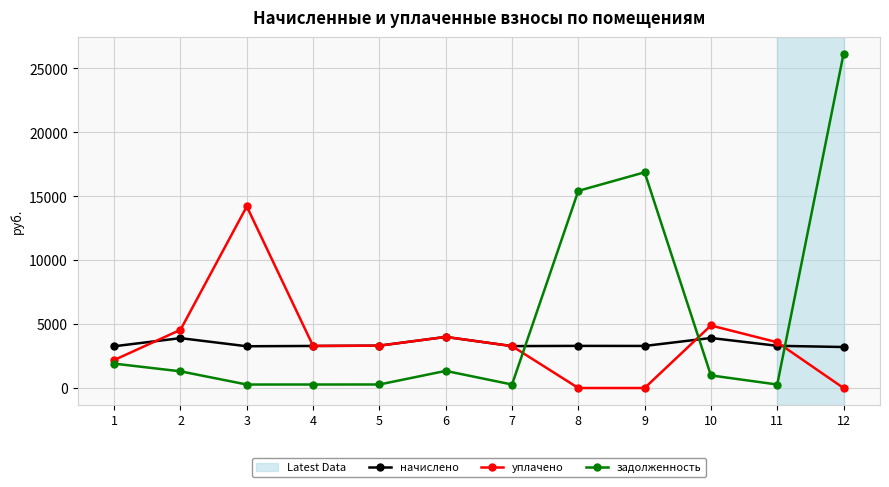

What is the sum of the начислено values at 10 and 7?

7193.4